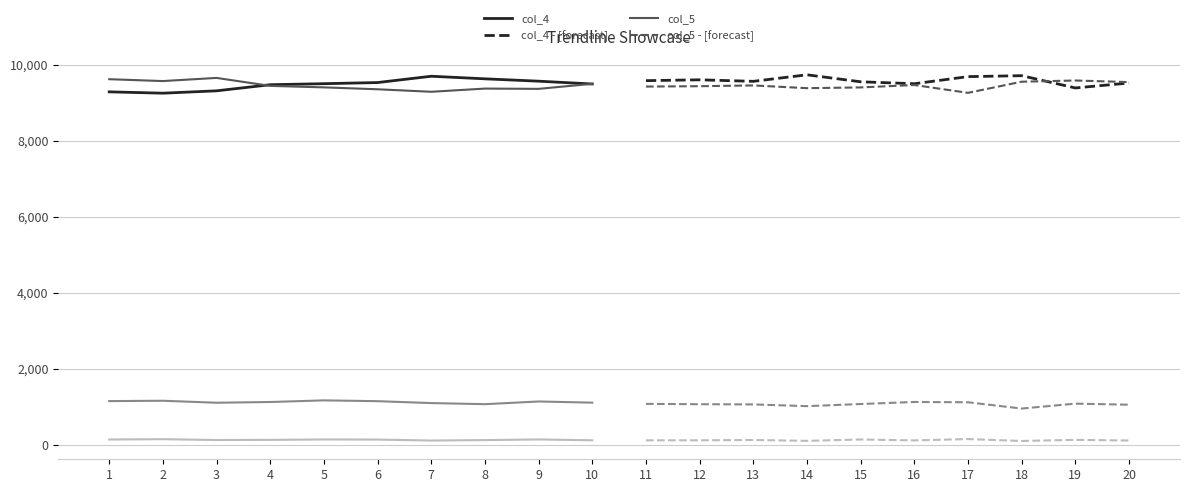

Is the value of col_4 at 8 greater than the value of col_5 at 5?

Yes